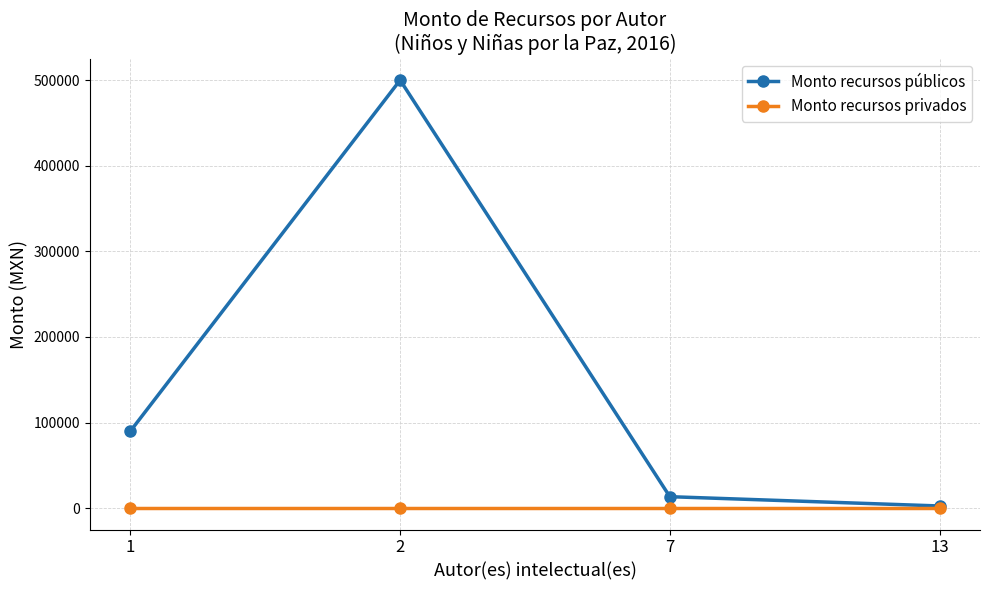

How many series are shown in this chart?

2